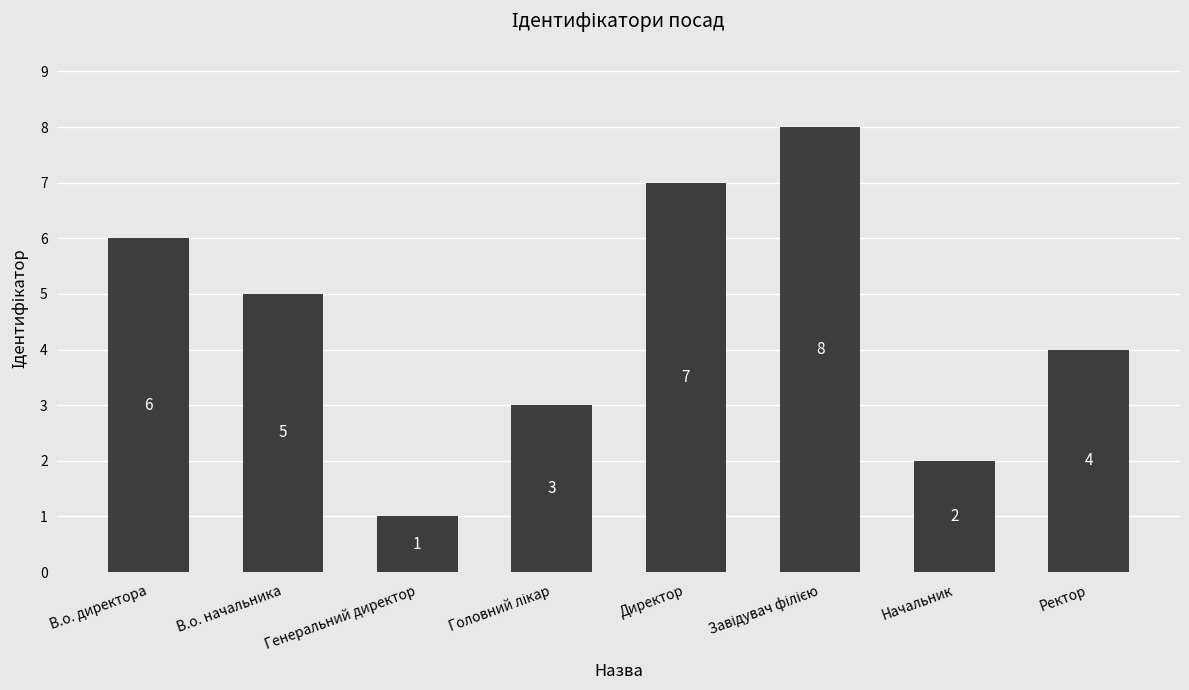

What position from the left is Ректор?

8